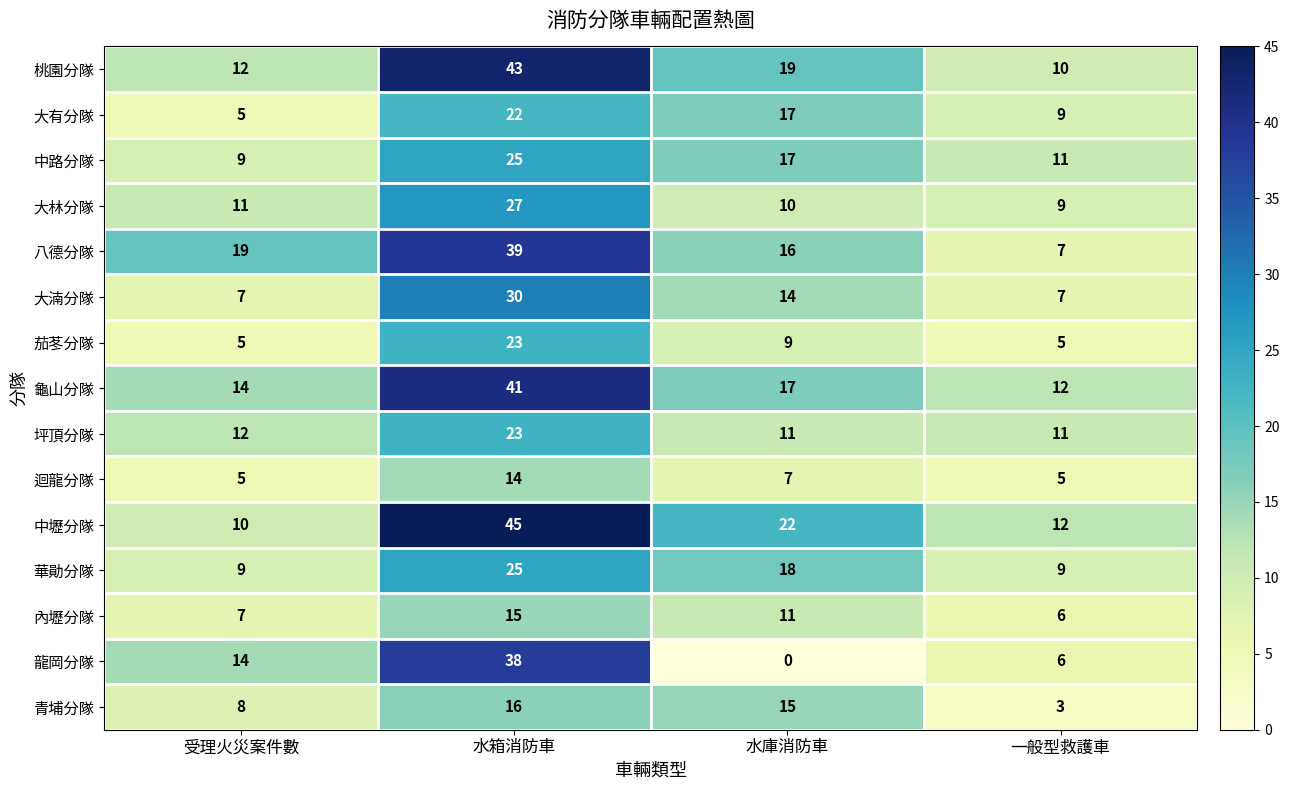

At how many categories does at least one series exceed 17?

3